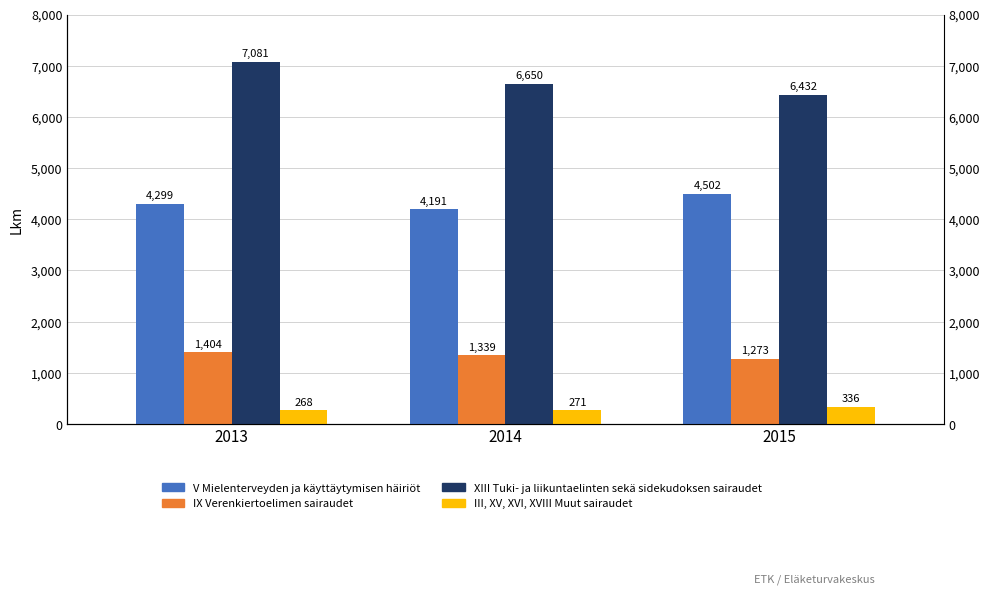

Reading left to right, transcribe all the data shown in this chart.

V Mielenterveyden ja käyttäytymisen häiriöt: 4299	4191	4502
IX Verenkiertoelimen sairaudet: 1404	1339	1273
XIII Tuki- ja liikuntaelinten sekä sidekudoksen sairaudet: 7081	6650	6432
III, XV, XVI, XVIII Muut sairaudet: 268	271	336